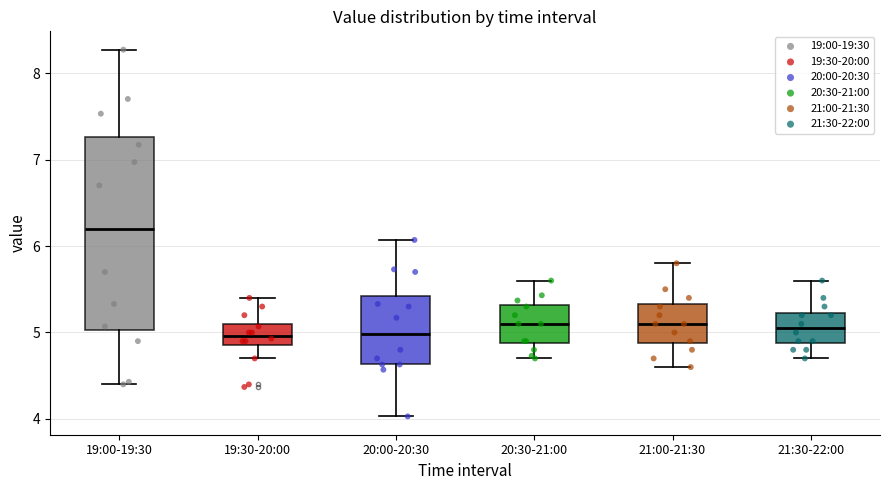

Comparing the boxes themselves (not the whiskers), which one is the tallest?

19:00-19:30